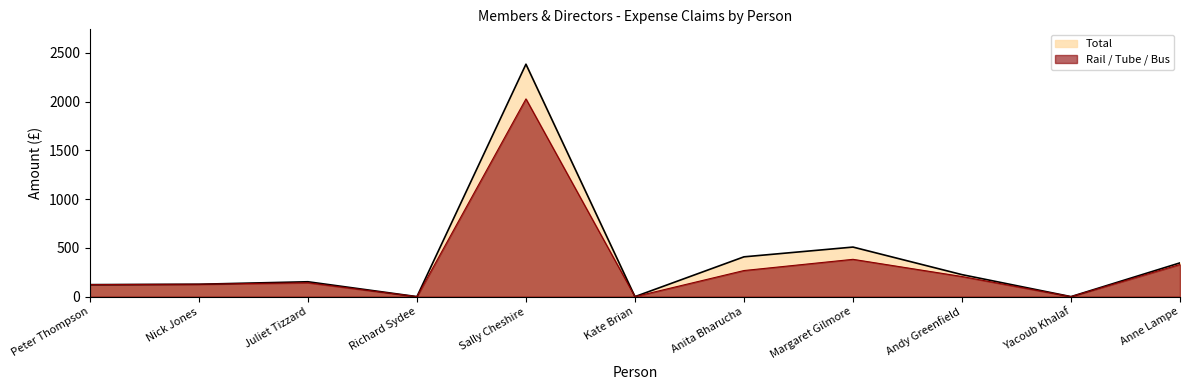

True or false: Total and Rail / Tube / Bus intersect in this chart.

False